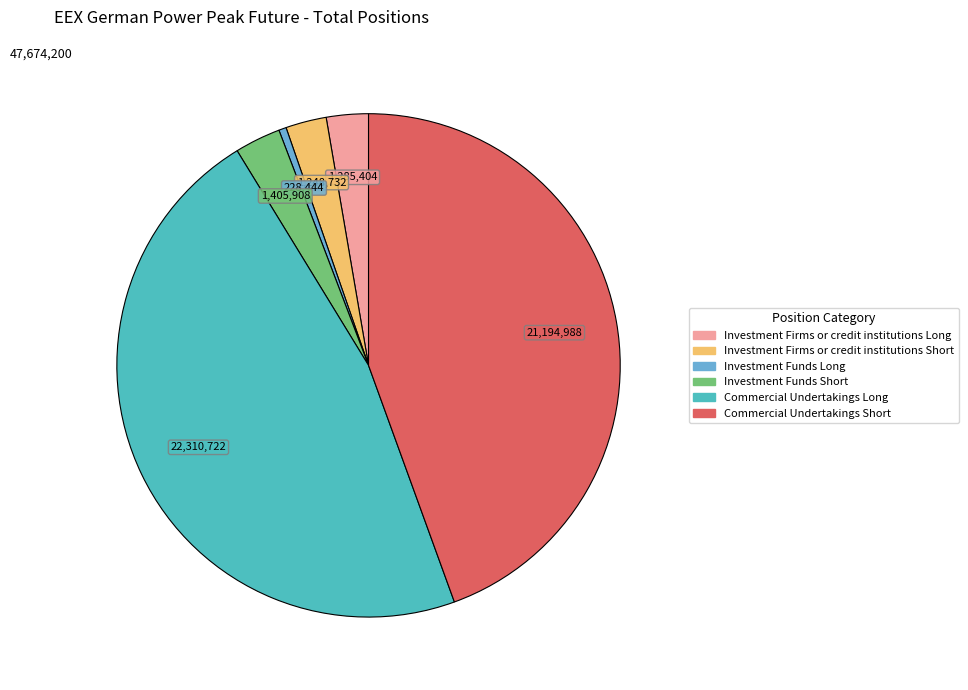

Which category has the smallest portion of the pie?

Investment Funds Long